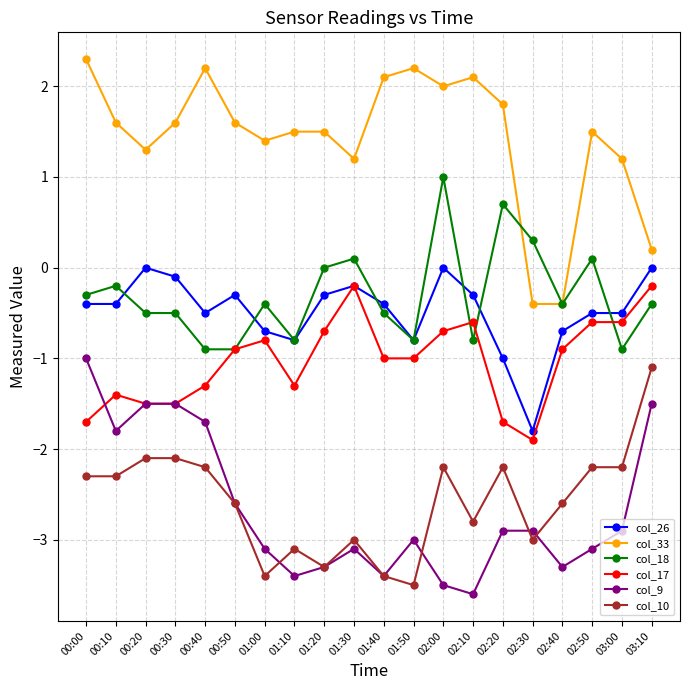

Count the number of categories in the chart.

20